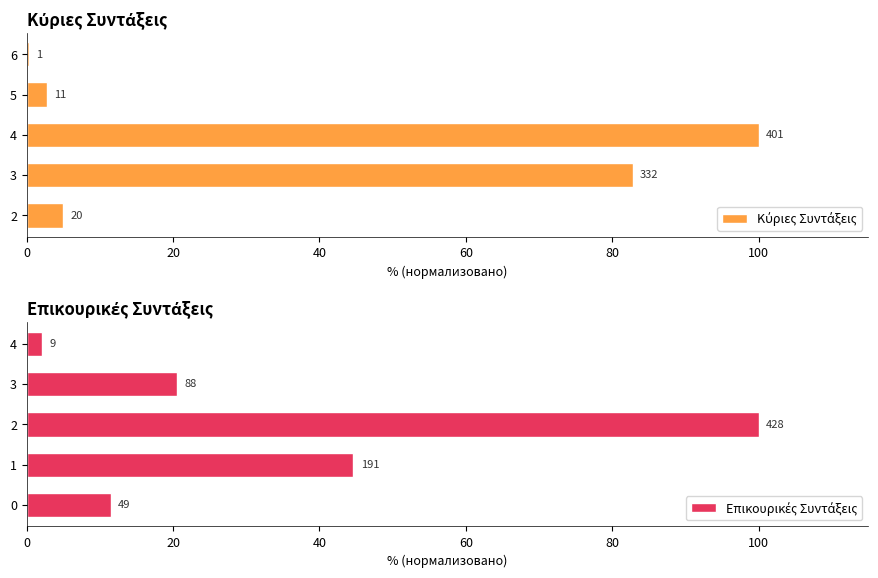

What is the highest value of the Κύριες Συντάξεις series?

100.0